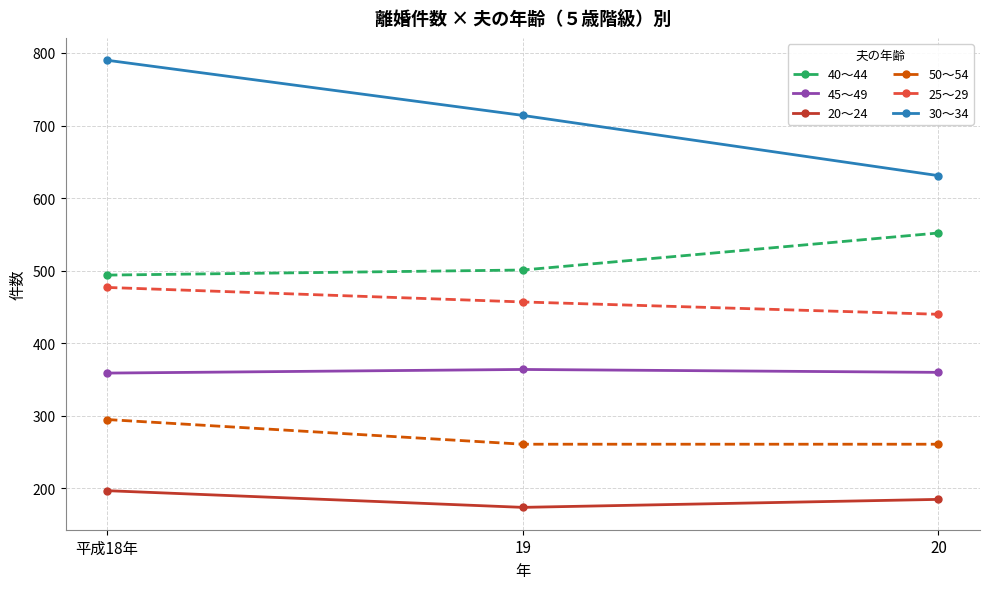

What is the sum of all 45～49 values?

1083